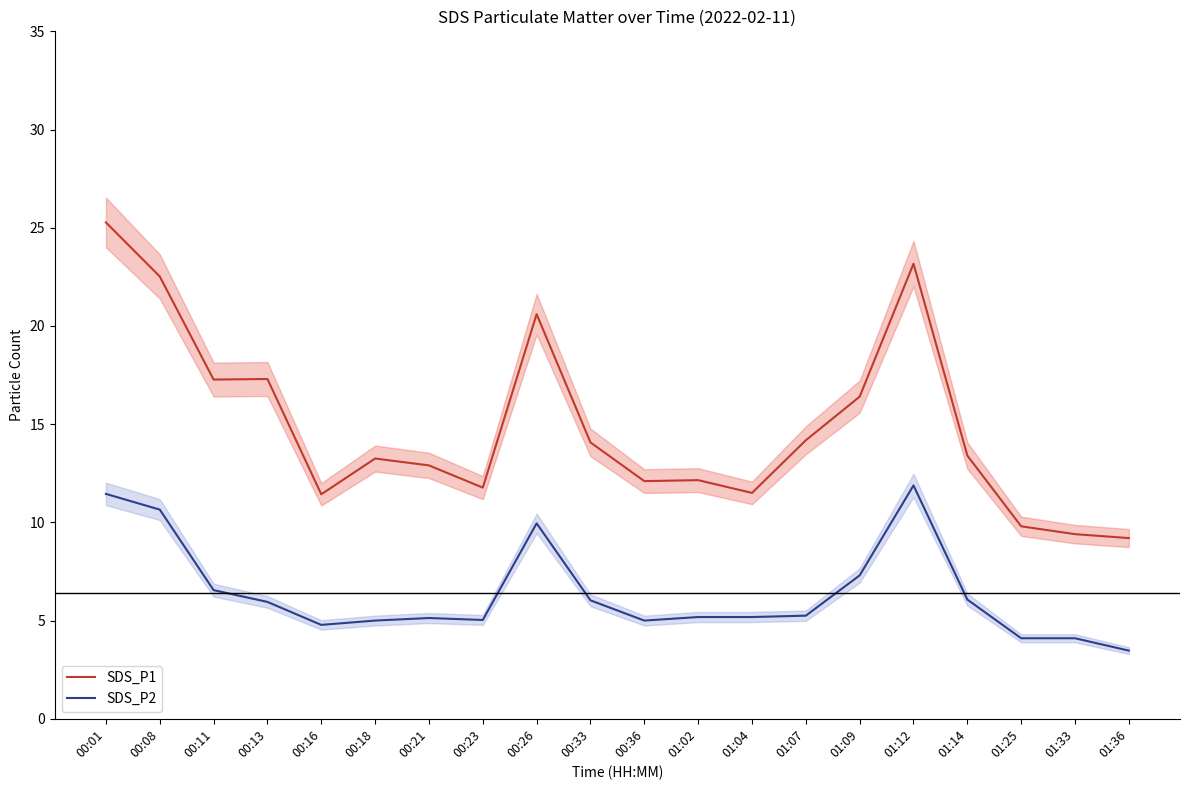

At which label does SDS_P2 reach its minimum?

01:36